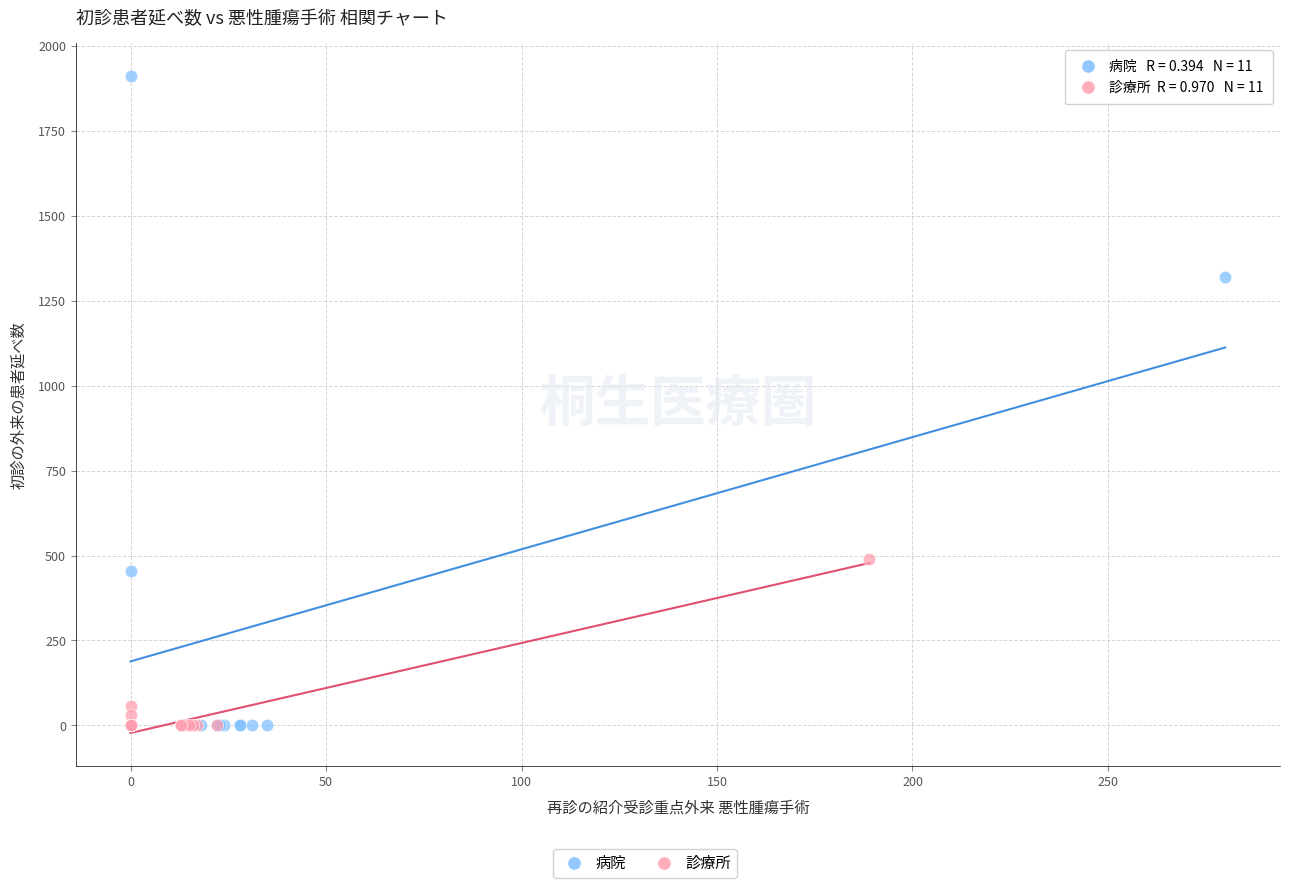

Which series contains the highest Y value?

病院